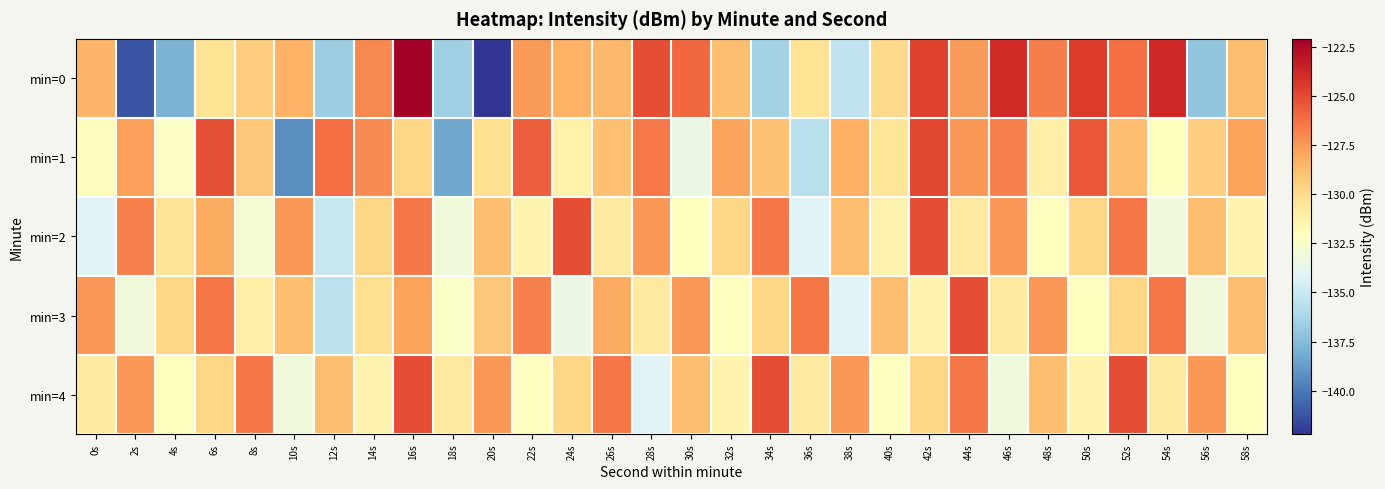

Which label corresponds to the largest value in the chart?

16s